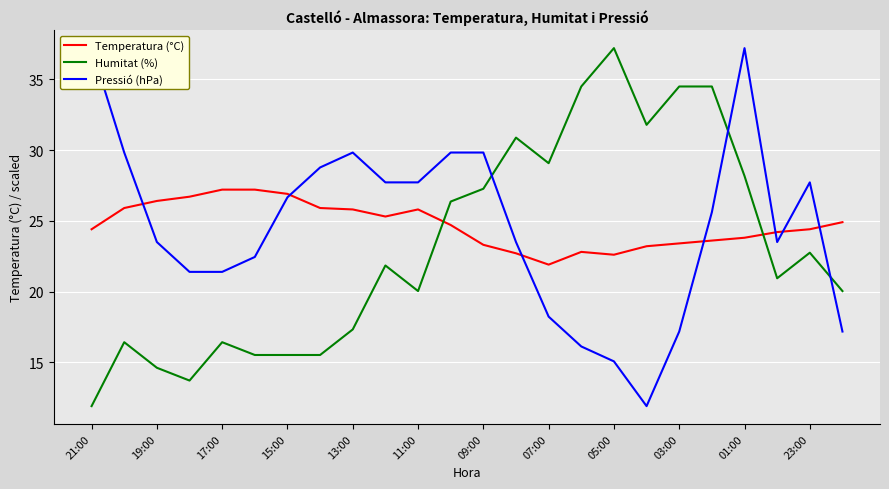

Is it true that Humitat (%) equals 43.1 at 23:00?

False